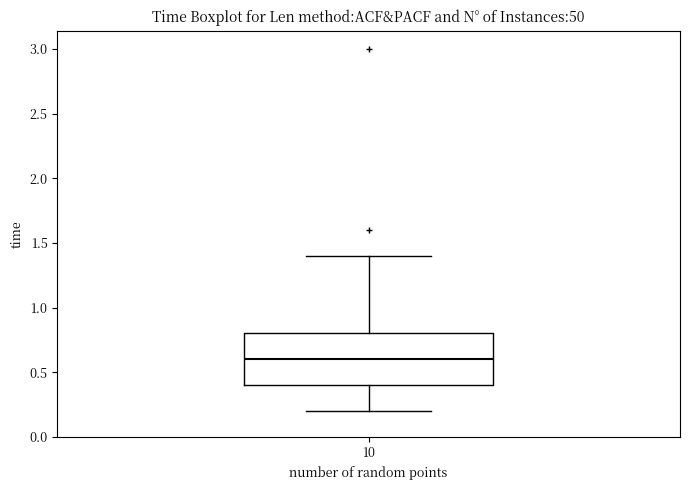

Transcribe this box plot: give where the median line is, the range the box spans, and where the two whiskers end, as read against the y-axis. The values are not printed on the chart, so give them approximately, as read against the axis.

median 0.6, box 0.4 to 0.8, whiskers 0.2 to 1.4